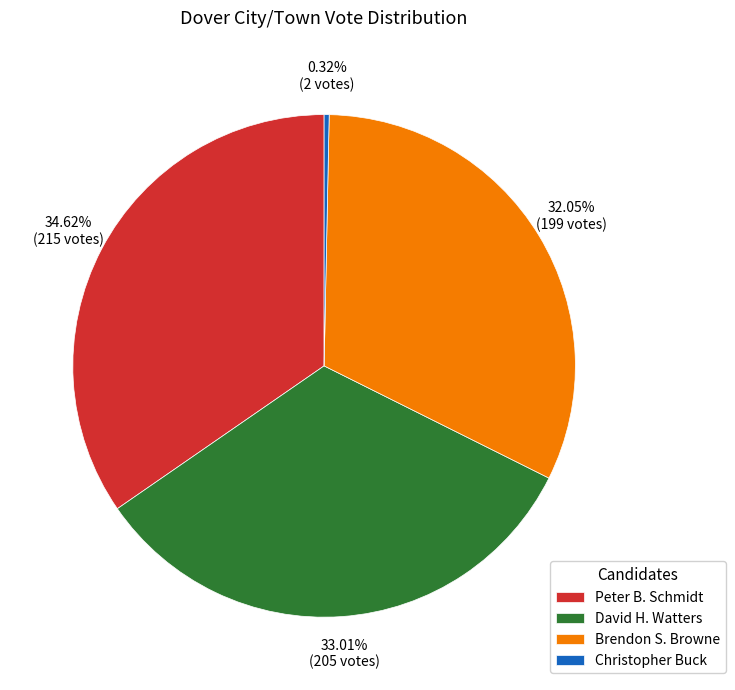

Rank the categories by value from lowest to highest.

Christopher Buck, Brendon S. Browne, David H. Watters, Peter B. Schmidt